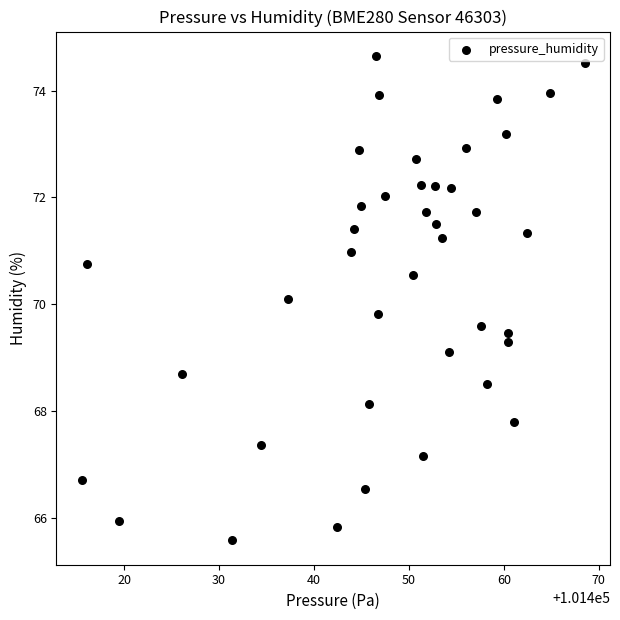

What is the range of Y values (max minus min)?

9.1